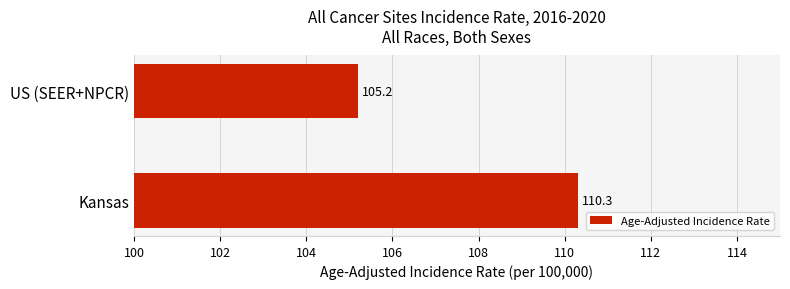

Reading bottom to top, what are all the values shown in this chart?

Kansas=110.3	US (SEER+NPCR)=105.2